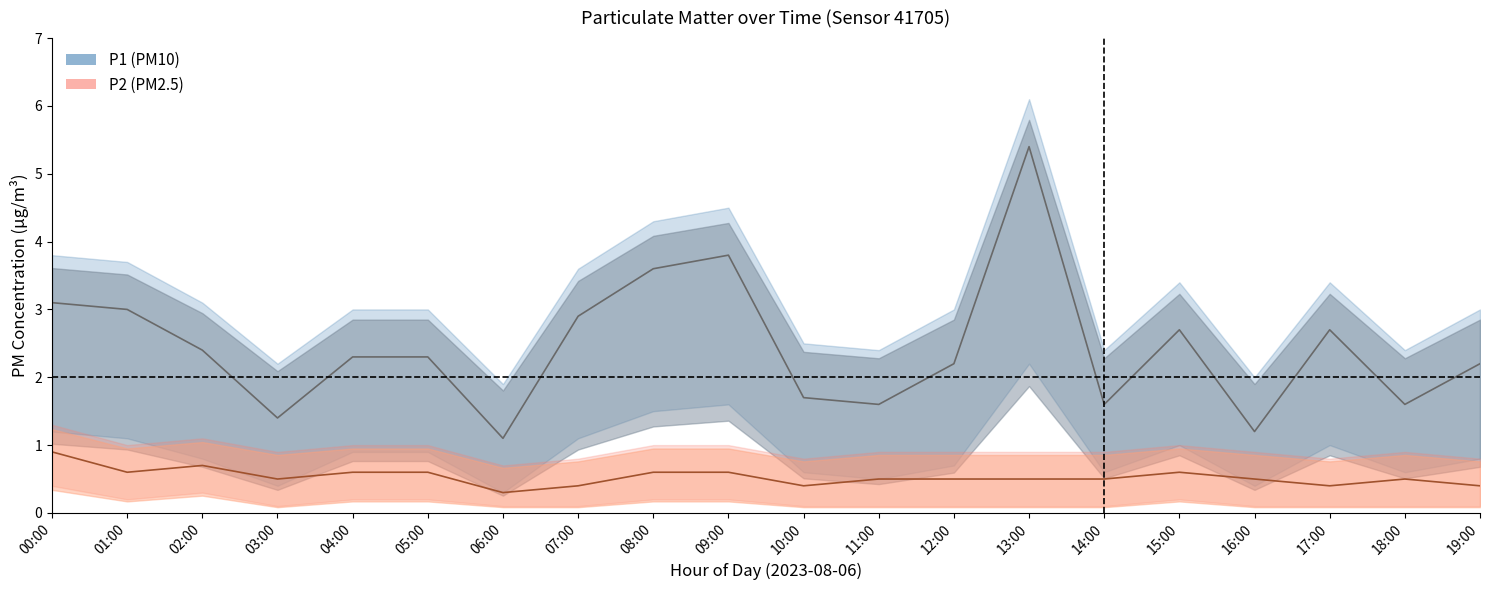

Which series has the widest spread of values?

P1